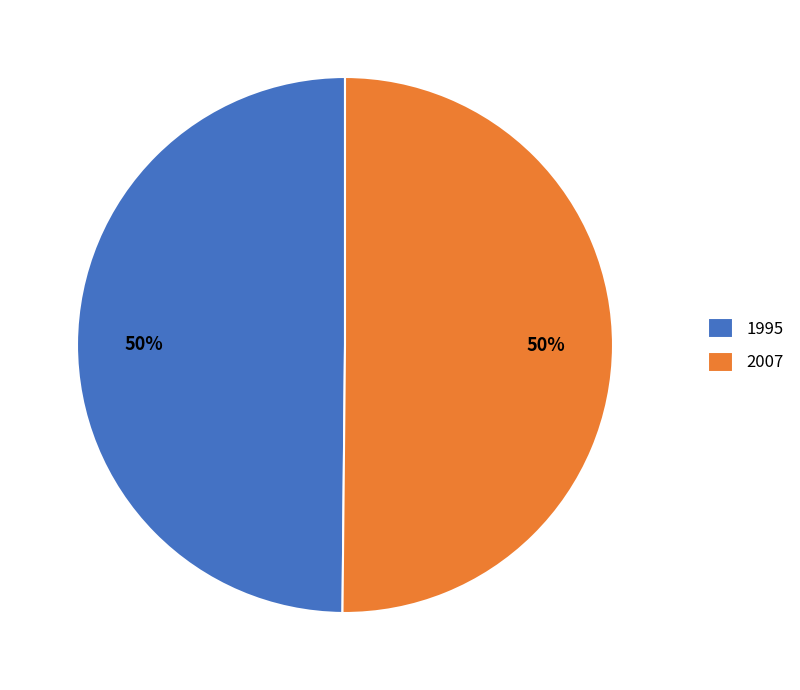

What is the ratio of the value at 1995 to the value at 2007?

1.0